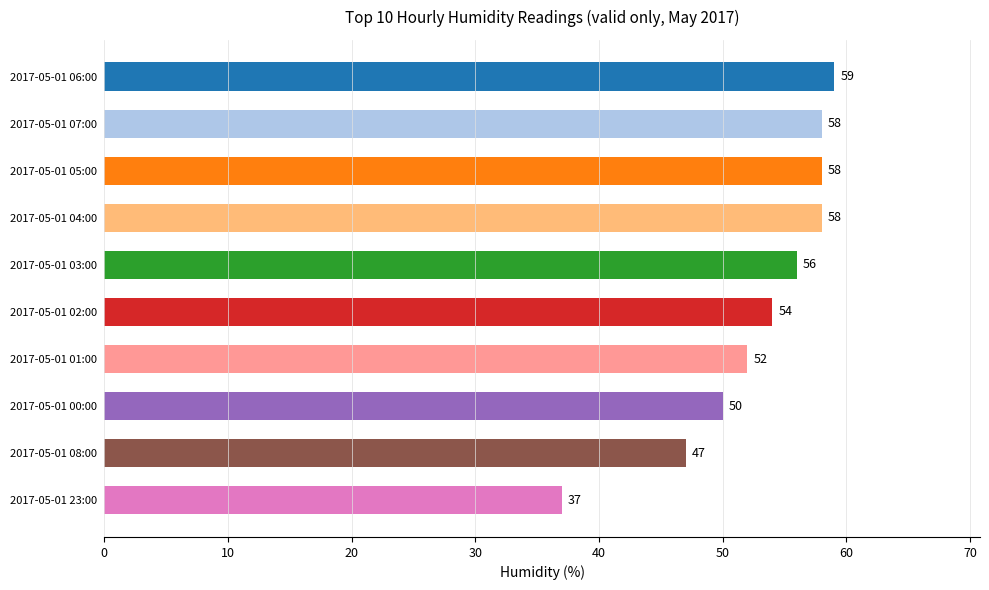

Reading bottom to top, what are all the values shown in this chart?

2017-05-01 23:00=37	2017-05-01 08:00=47	2017-05-01 00:00=50	2017-05-01 01:00=52	2017-05-01 02:00=54	2017-05-01 03:00=56	2017-05-01 04:00=58	2017-05-01 05:00=58	2017-05-01 07:00=58	2017-05-01 06:00=59